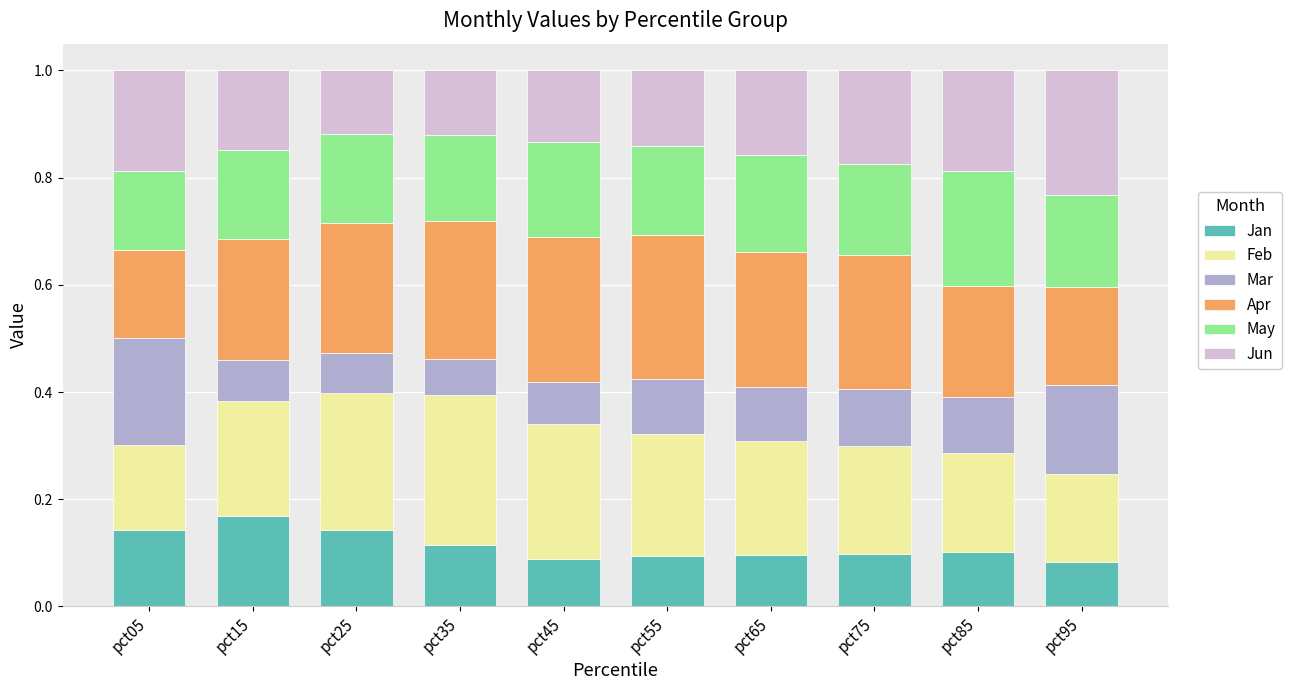

What is the total value across all series at pct05?

1.0